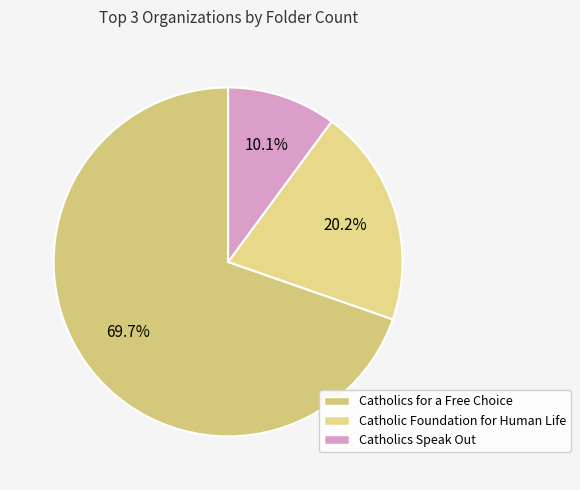

Is Catholics for a Free Choice the majority of the pie?

Yes